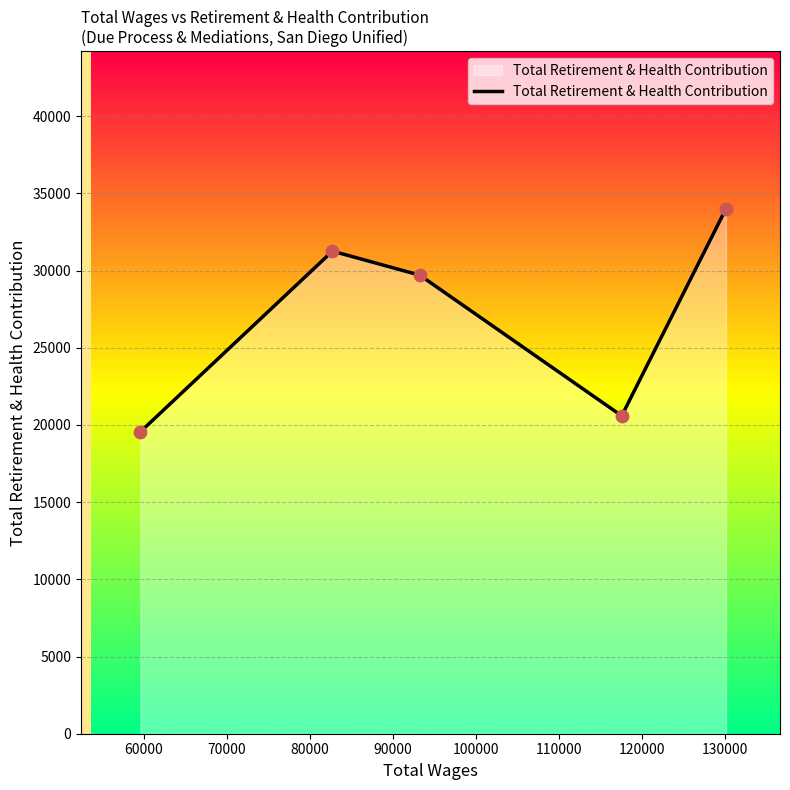

How many interior local valleys (lower than both neighbors) does the data have?

1